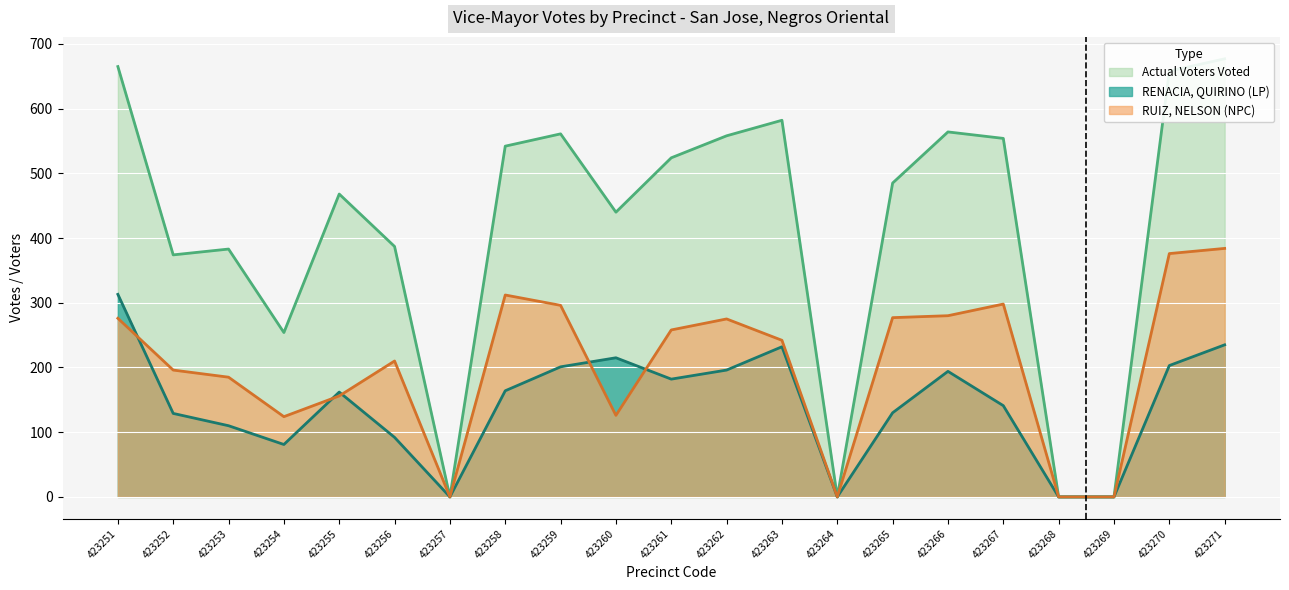

What is the sum of all RUIZ, NELSON (NPC) values?

4271